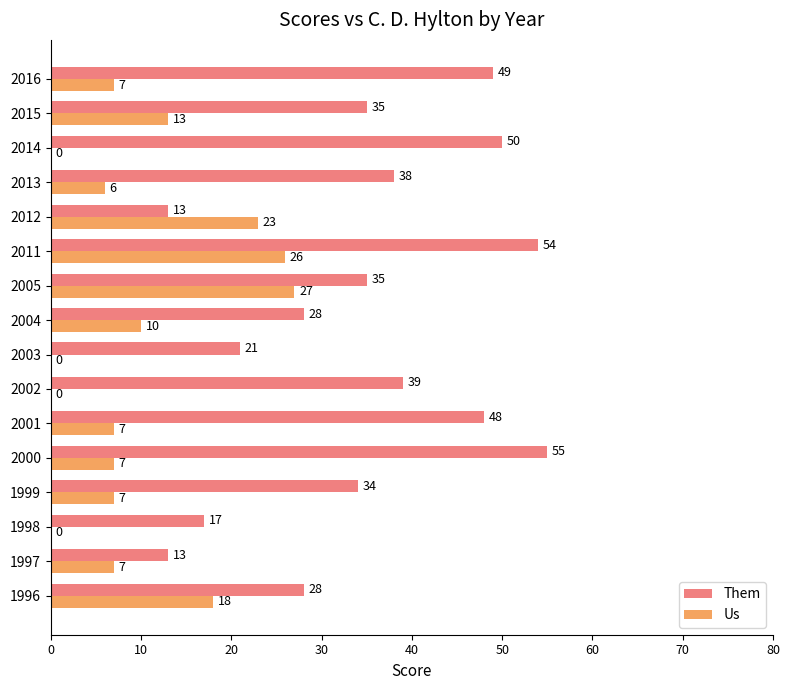

What is the sum of the Them values at 2001 and 2016?

97